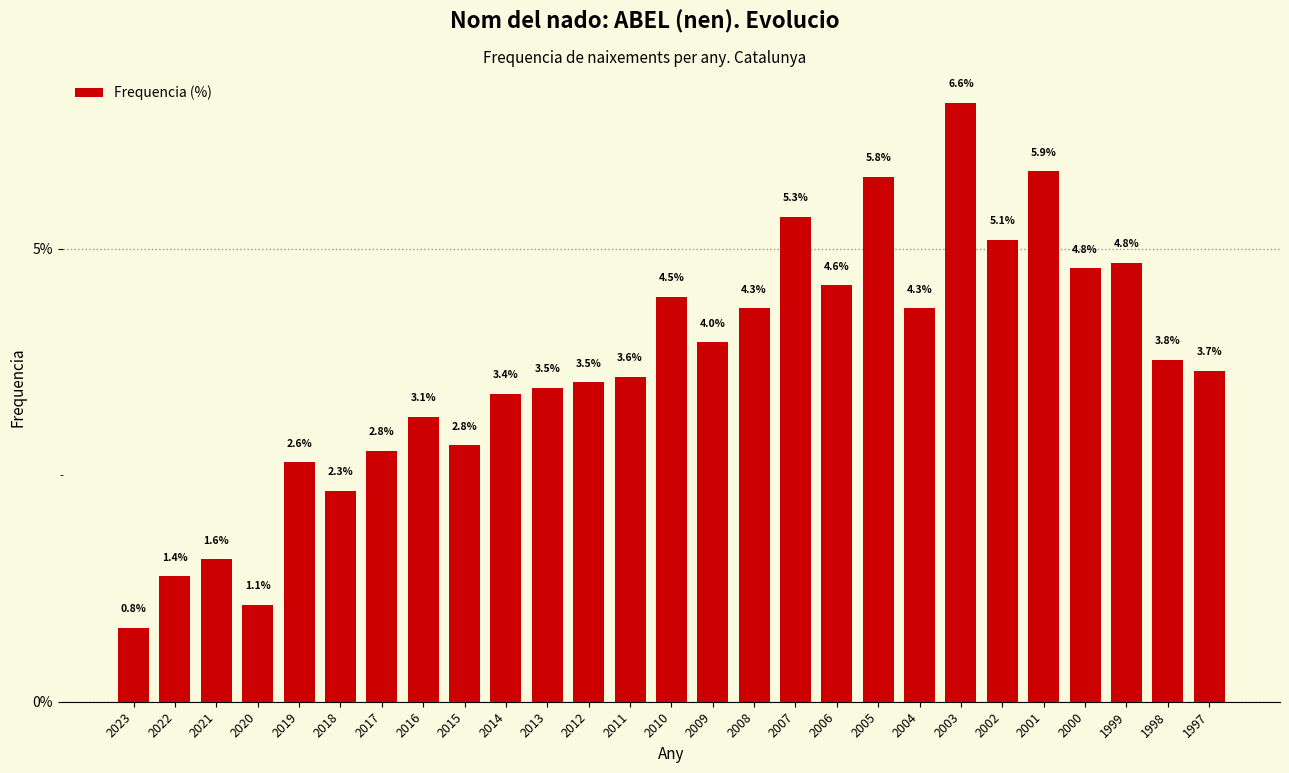

Reading left to right, extract all data points from this chart.

2023=0.8	2022=1.4	2021=1.6	2020=1.1	2019=2.6	2018=2.3	2017=2.8	2016=3.1	2015=2.8	2014=3.4	2013=3.5	2012=3.5	2011=3.6	2010=4.5	2009=4.0	2008=4.3	2007=5.3	2006=4.6	2005=5.8	2004=4.3	2003=6.6	2002=5.1	2001=5.9	2000=4.8	1999=4.8	1998=3.8	1997=3.7